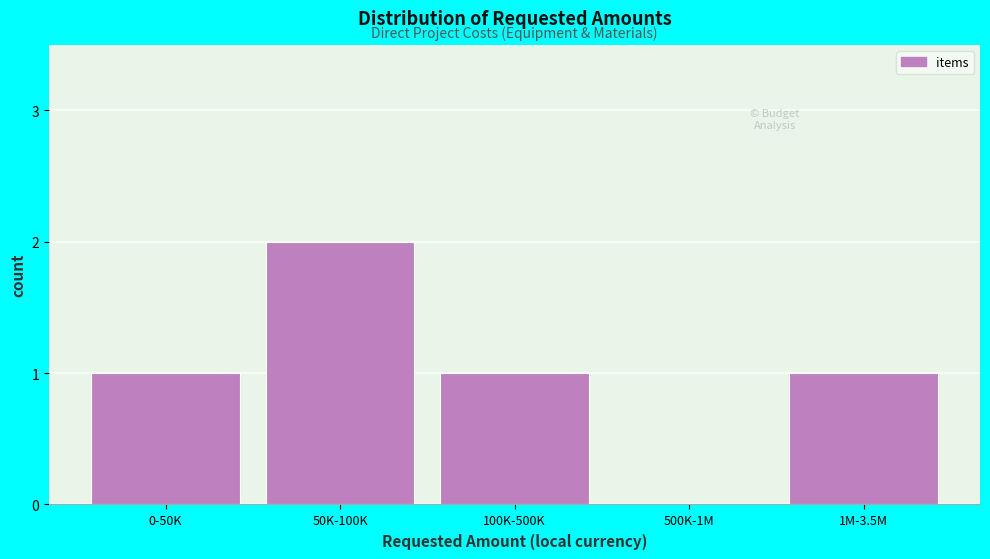

Reading left to right, list all the values displayed in this chart.

0-50K=1	50K-100K=2	100K-500K=1	500K-1M=0	1M-3.5M=1